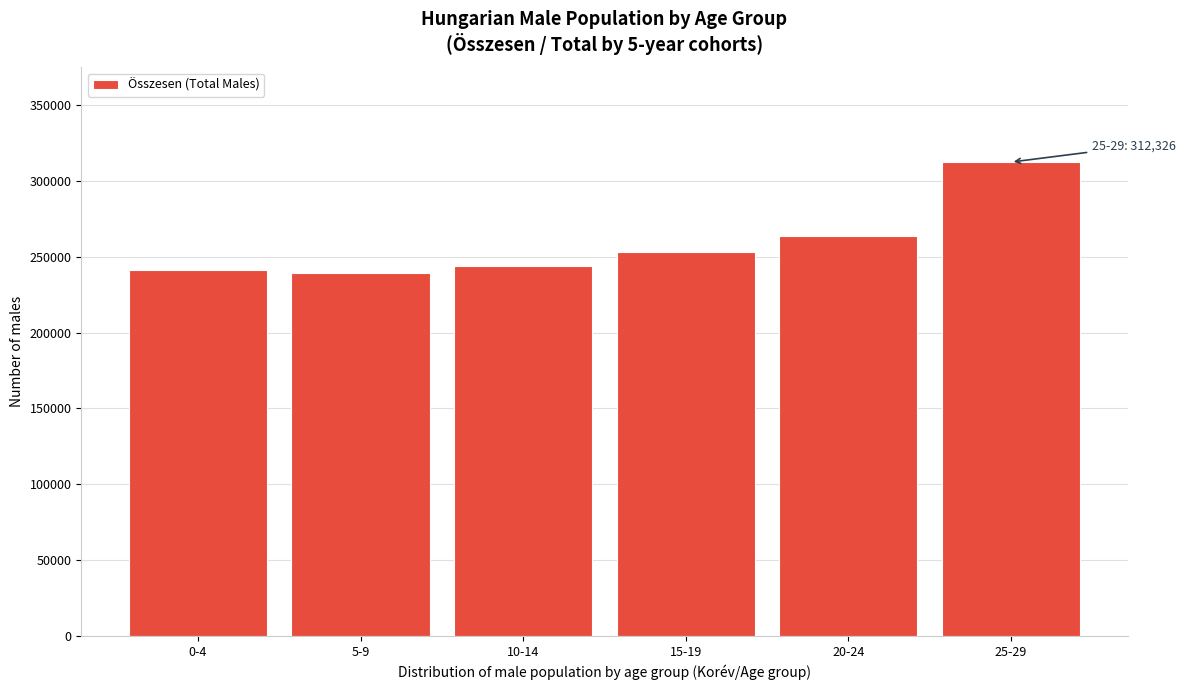

Reading left to right, what are all the values shown in this chart?

240989	239154	244059	253299	263797	312326